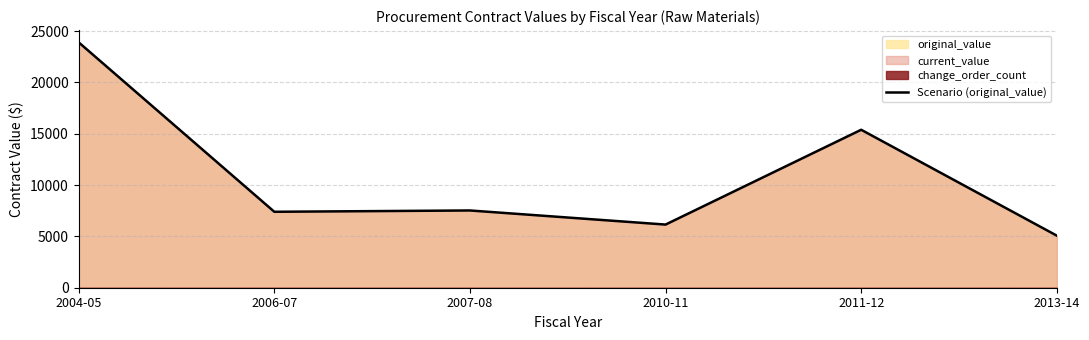

Approximately how many times larger is the value at 2006-07 compared to 2007-08?

1.0